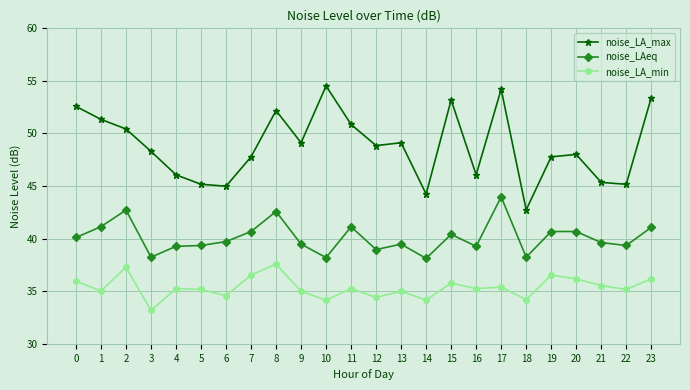

What is the total value across all series at 19?

125.0